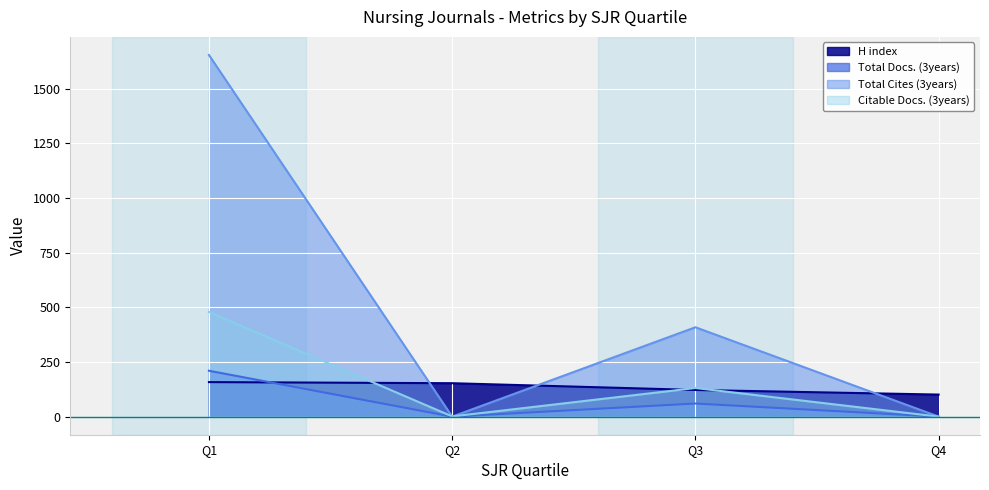

Between Q4 and Q3, which is larger?

Q3